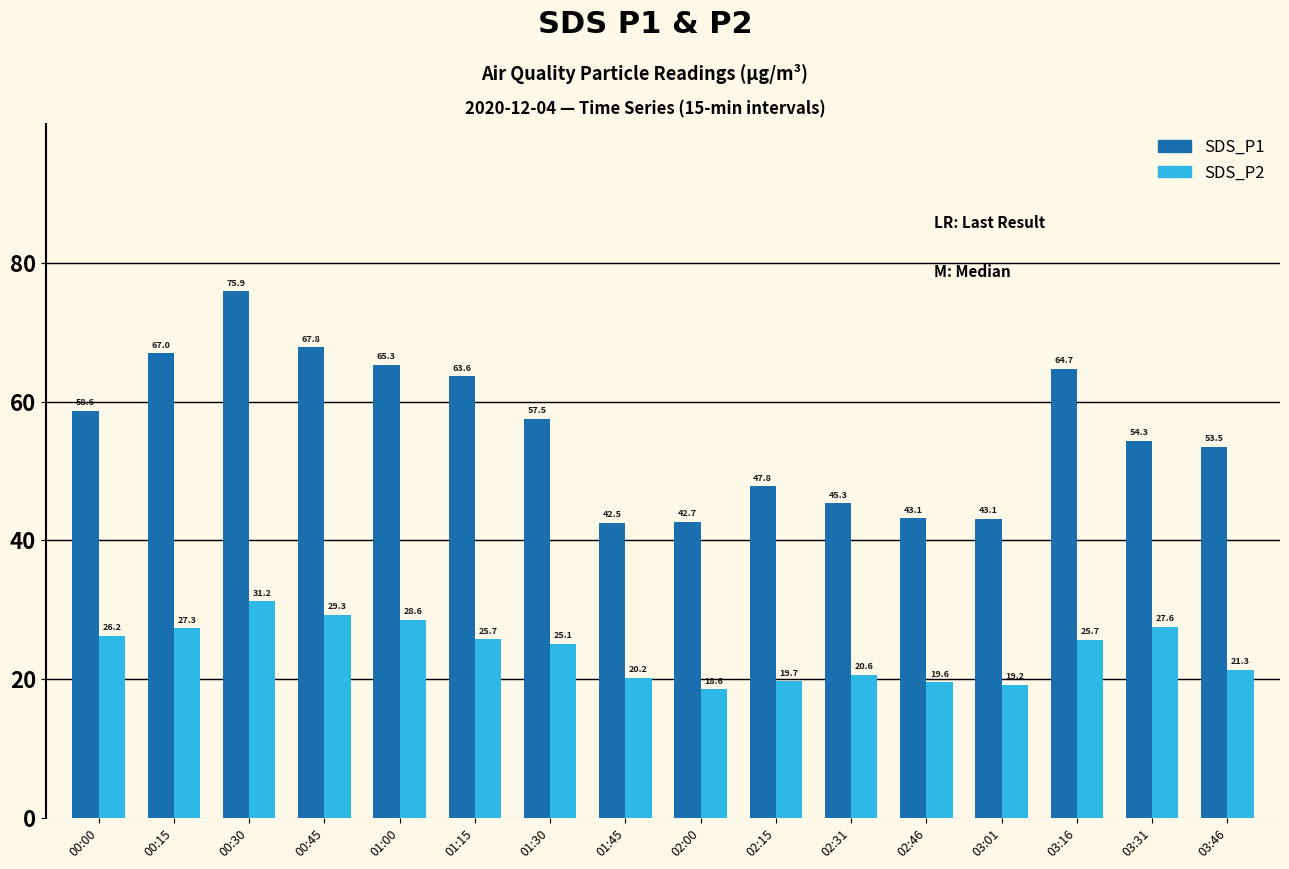

What is the label of the 10th bar from the left?

02:15